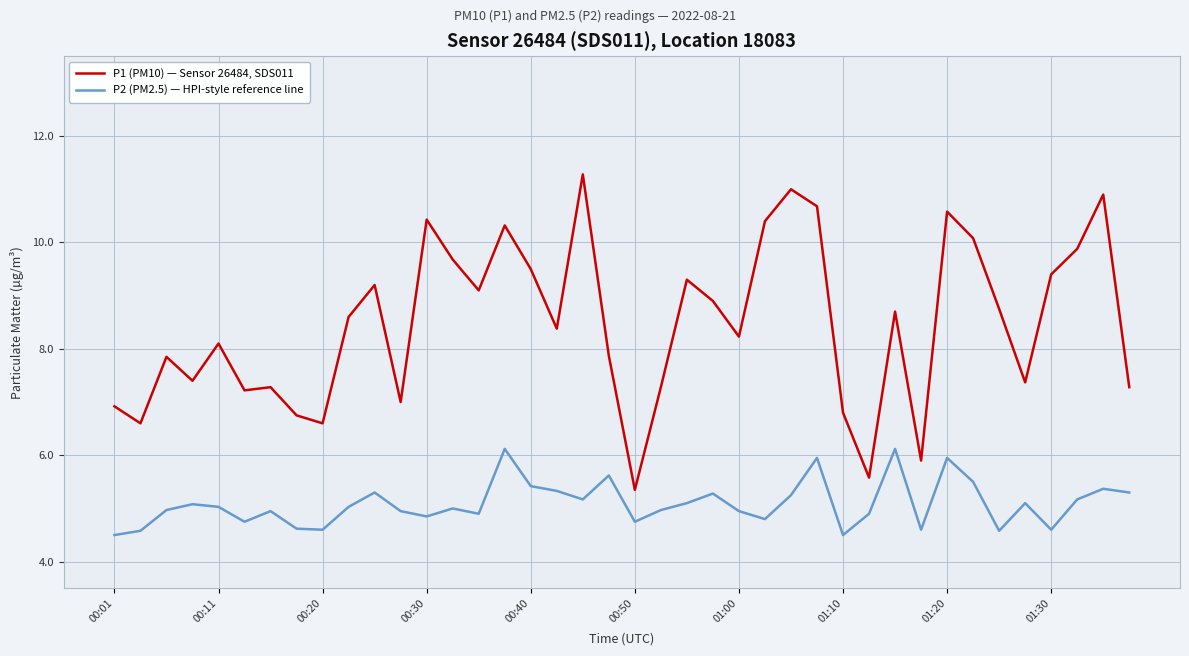

Which series has the largest range (max minus min)?

P1 (PM10) — Sensor 26484, SDS011